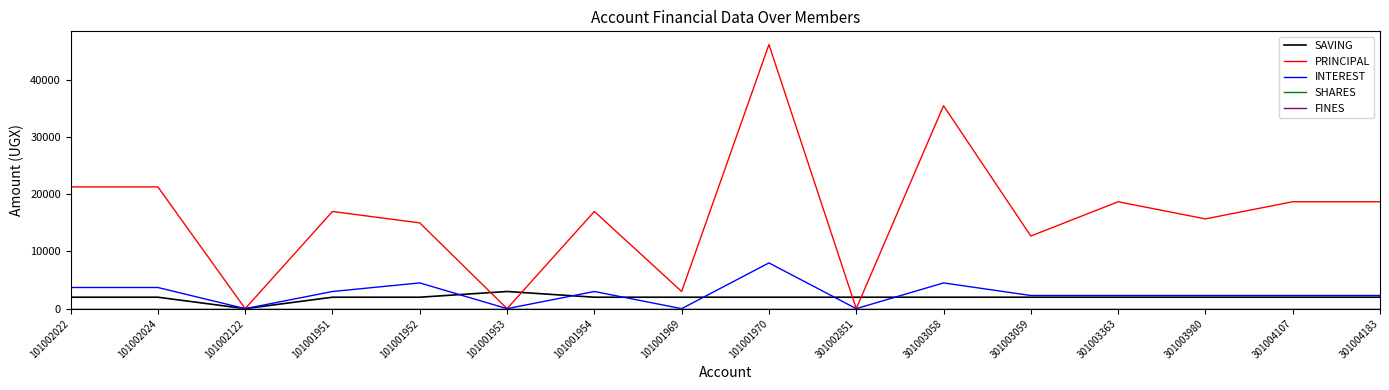

Does the chart display data point markers on the line(s)?

No